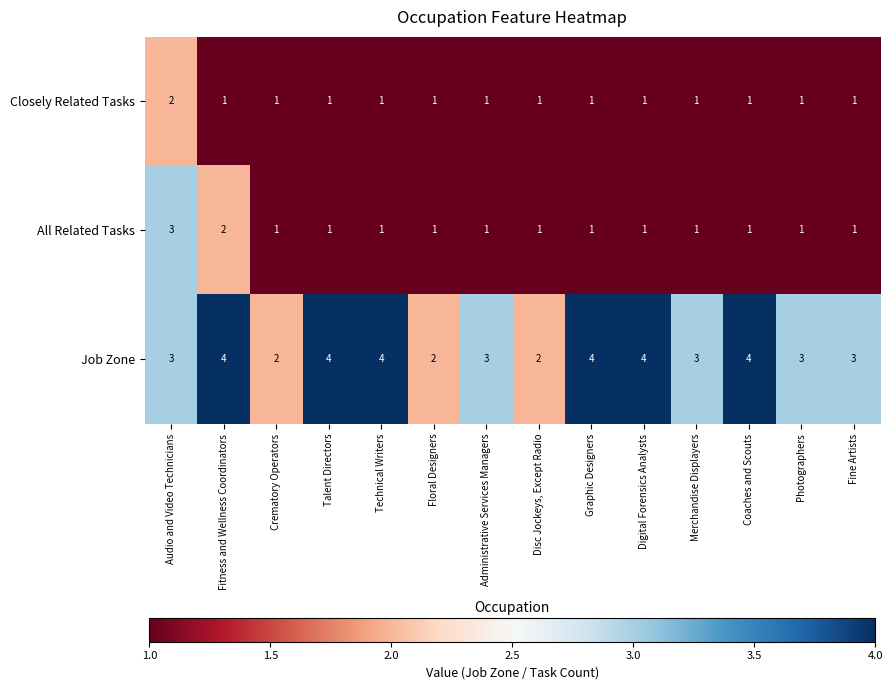

What is the sum of all Closely Related Tasks values?

15